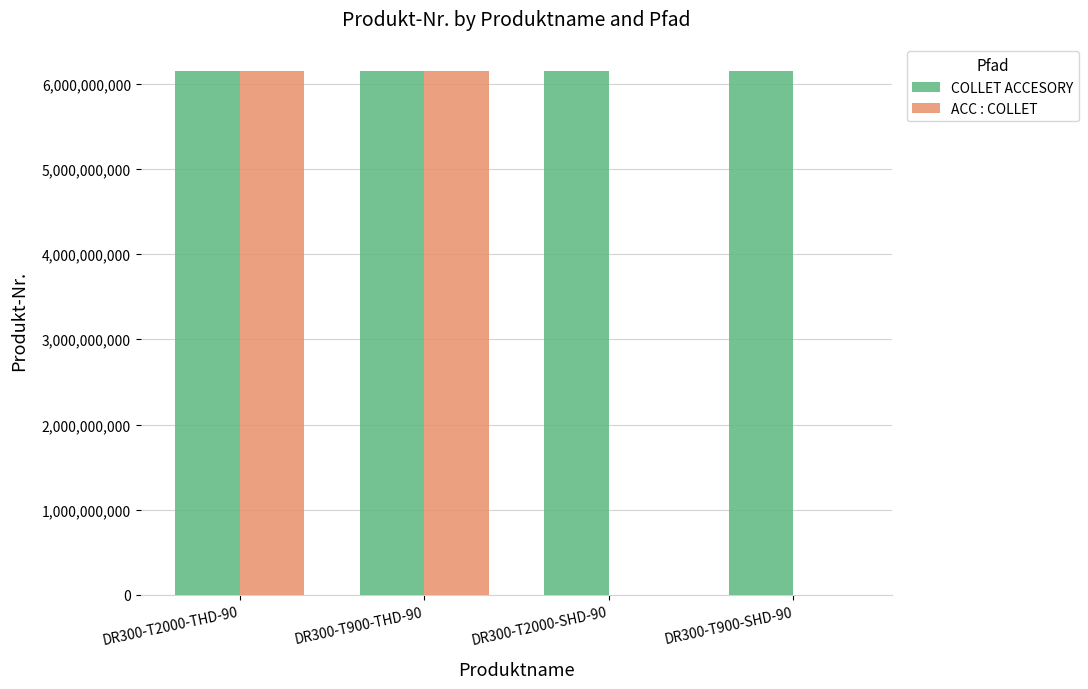

Which series changed the most between DR300-T900-THD-90 and DR300-T900-SHD-90?

ACC : COLLET